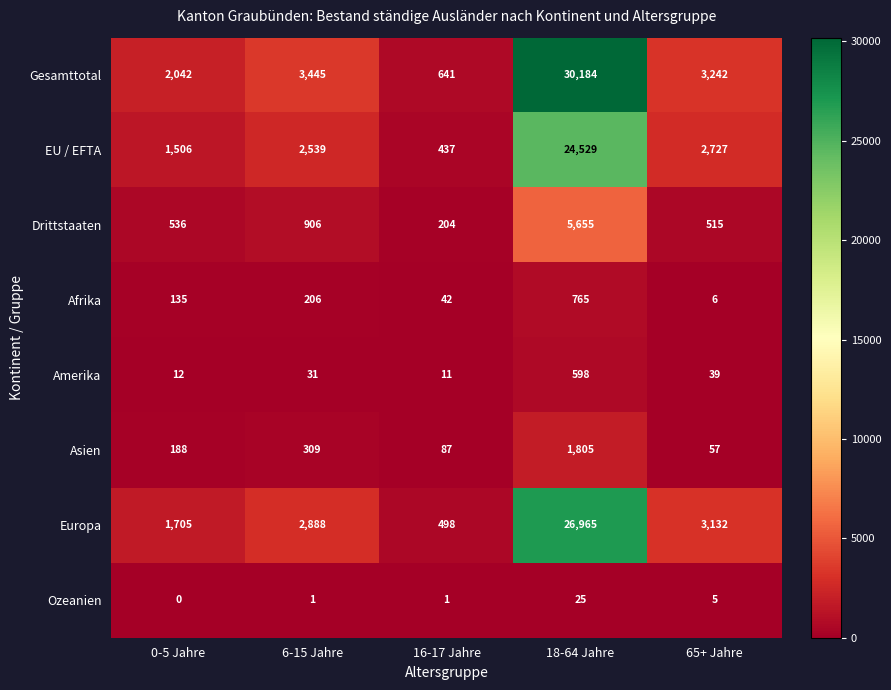

Between 6-15 Jahre and 16-17 Jahre, which series saw the biggest shift?

Gesamttotal